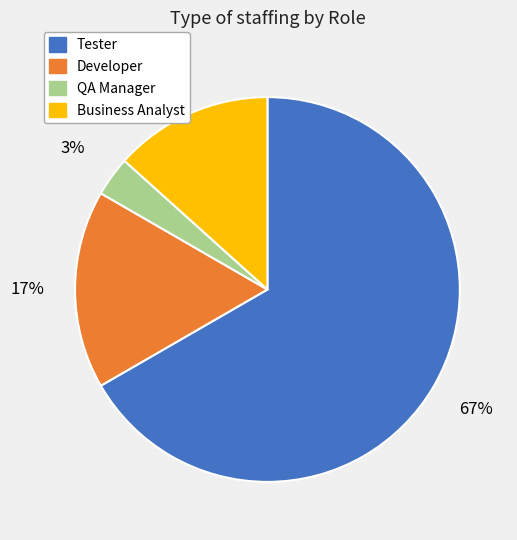

Is there any slice that represents more than half of the pie?

Yes